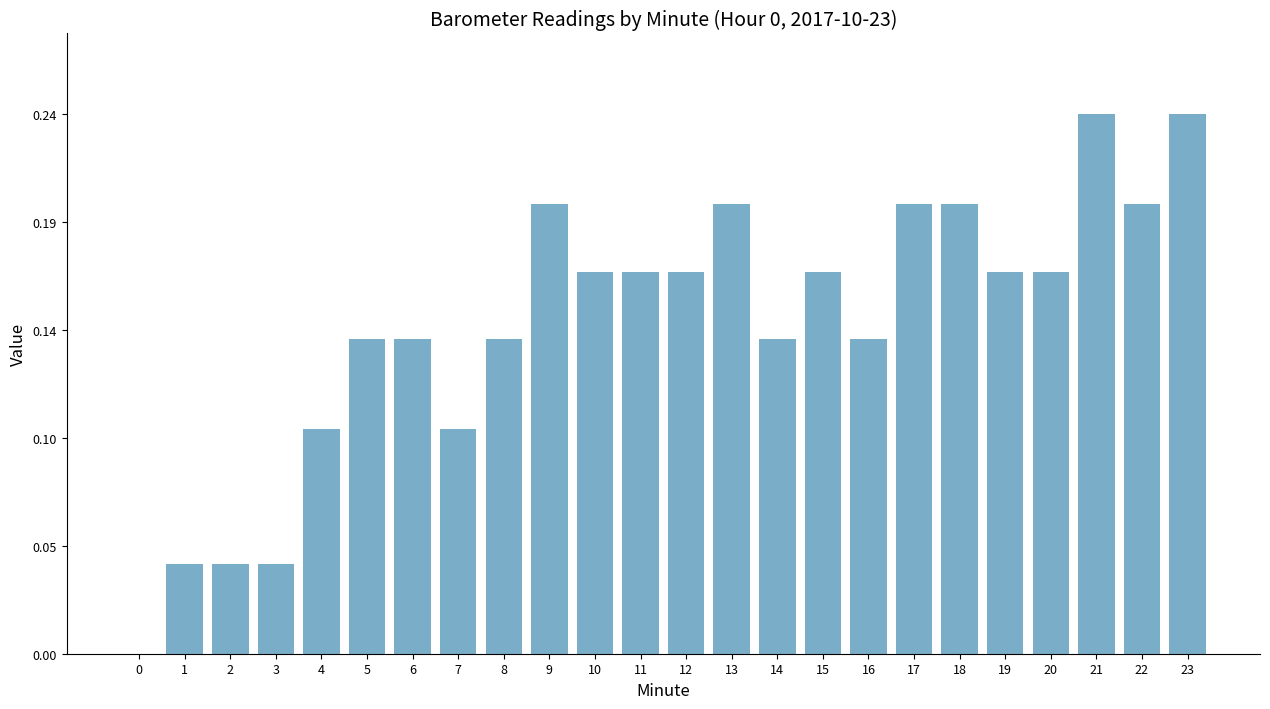

Are the bars horizontal?

No